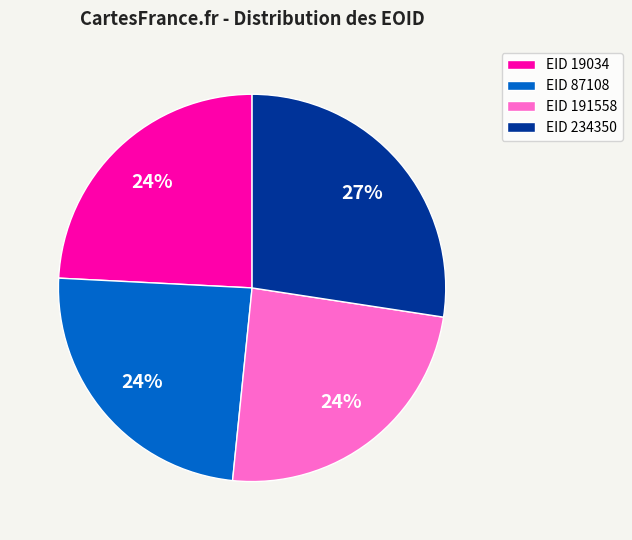

Is it true that EID 87108 is 24% of the pie?

True